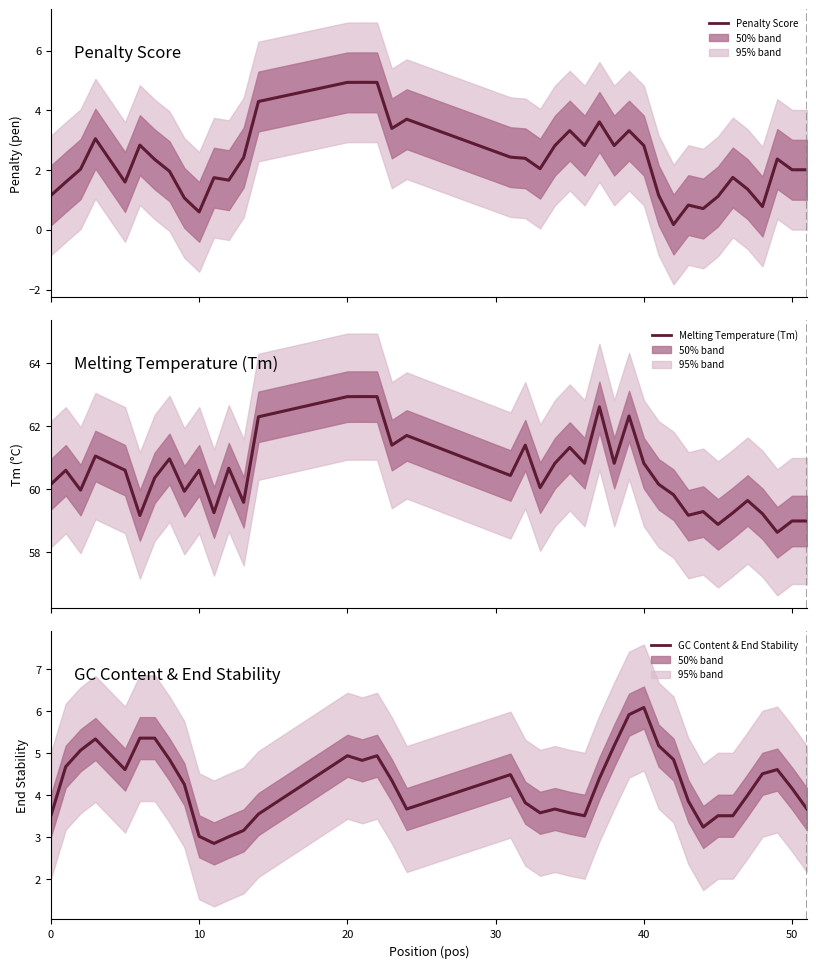

Is it true that Melting Temperature (Tm) equals 39.8 at 60?

False